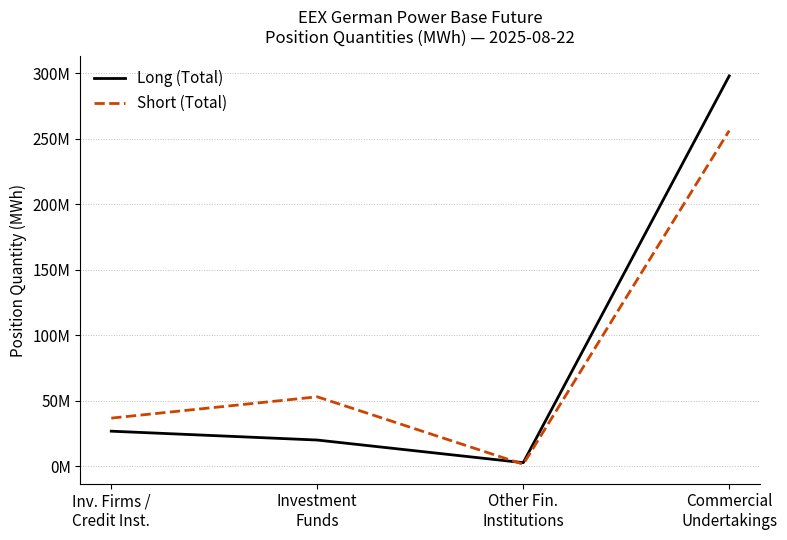

List the series in order of their peak value, highest first.

Long (Total), Short (Total)